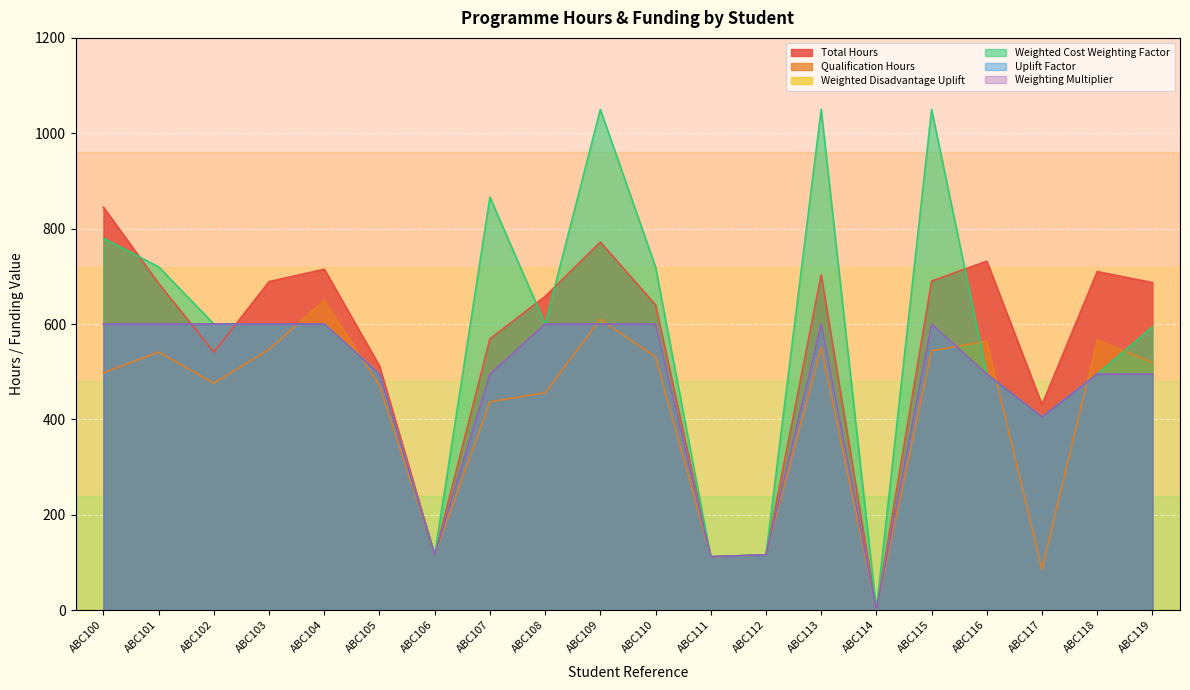

At which category does Qualification Hours reach its first local valley?

ABC102